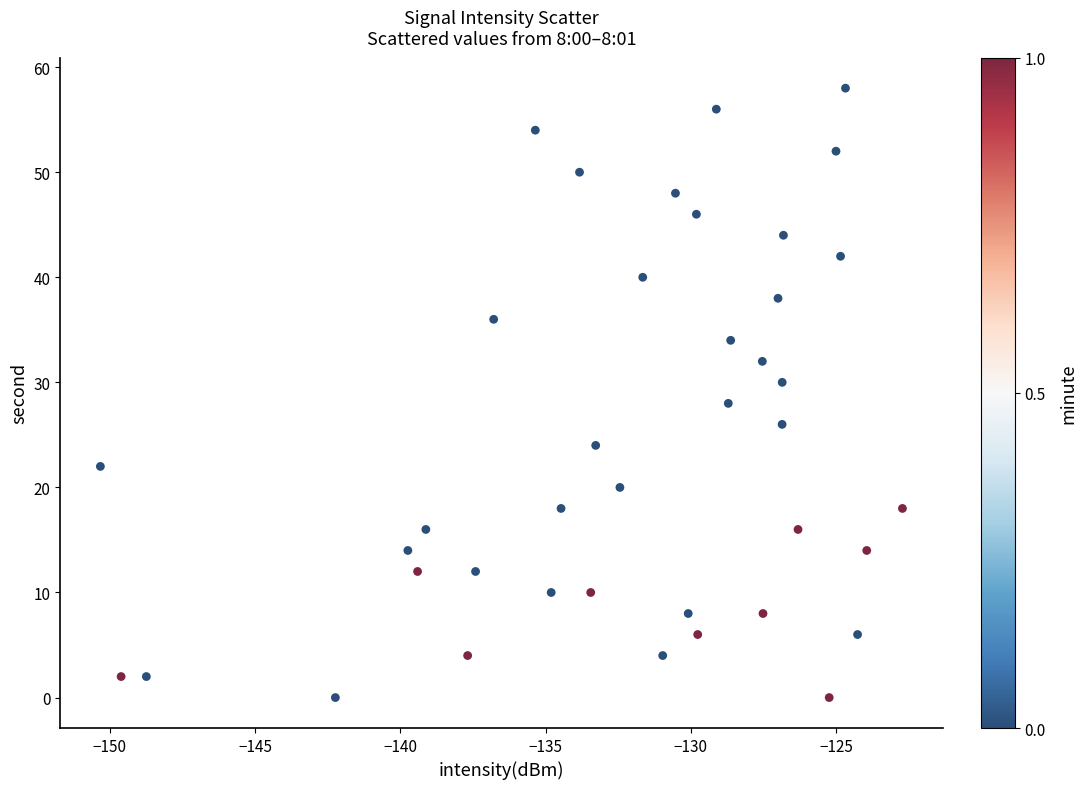

What is the range of Y values (max minus min)?

58